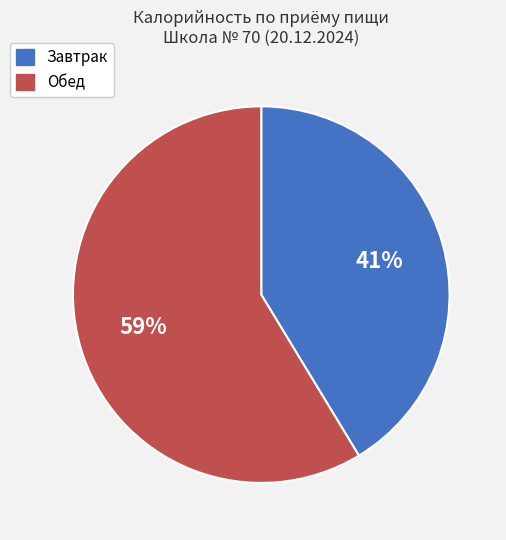

Which category has the biggest portion of the pie?

Обед